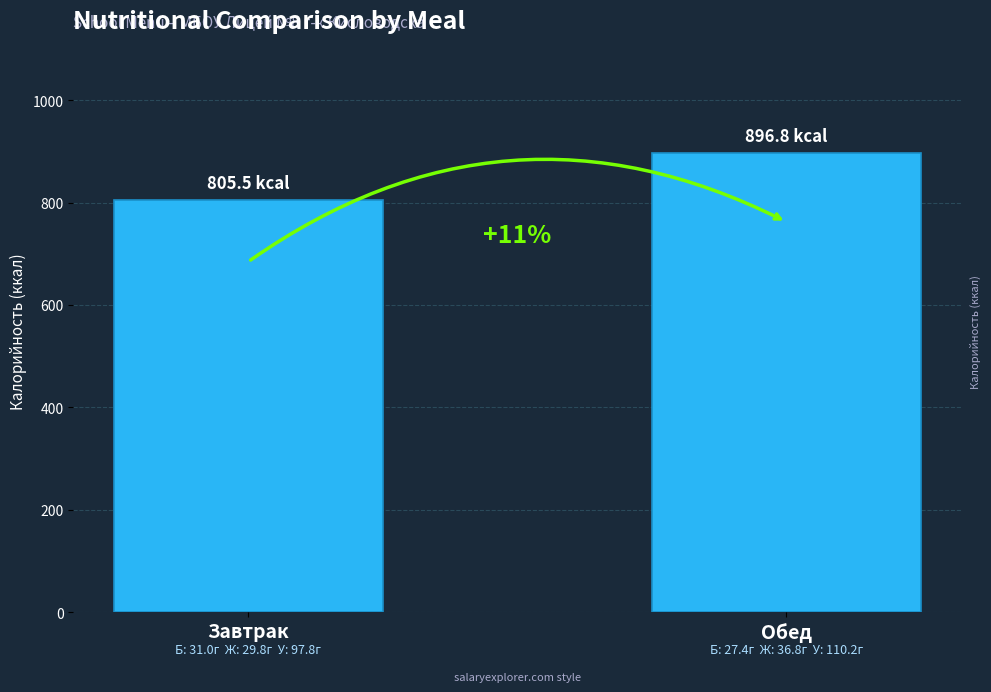

Approximately how many times larger is the value at Завтрак compared to Обед?

0.9